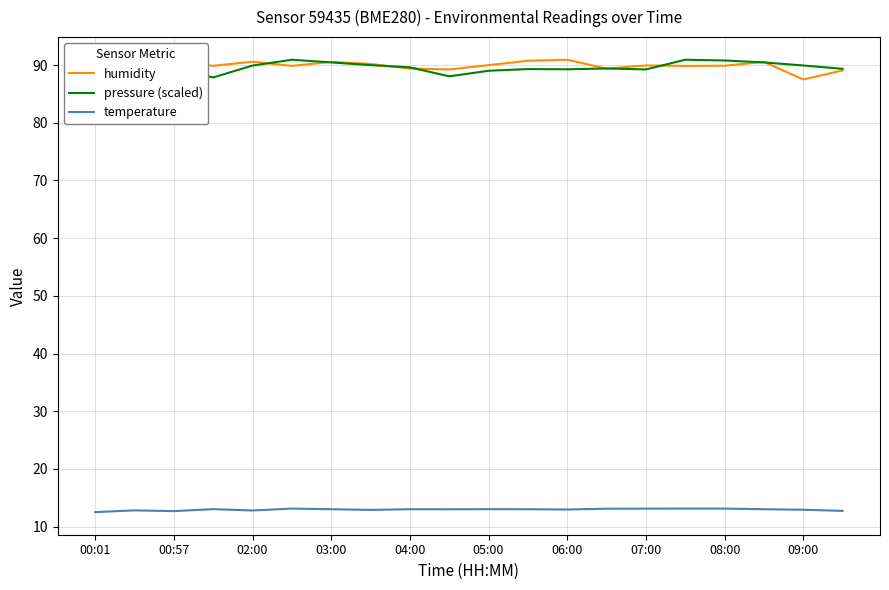

True or false: humidity and pressure (scaled) intersect in this chart.

True